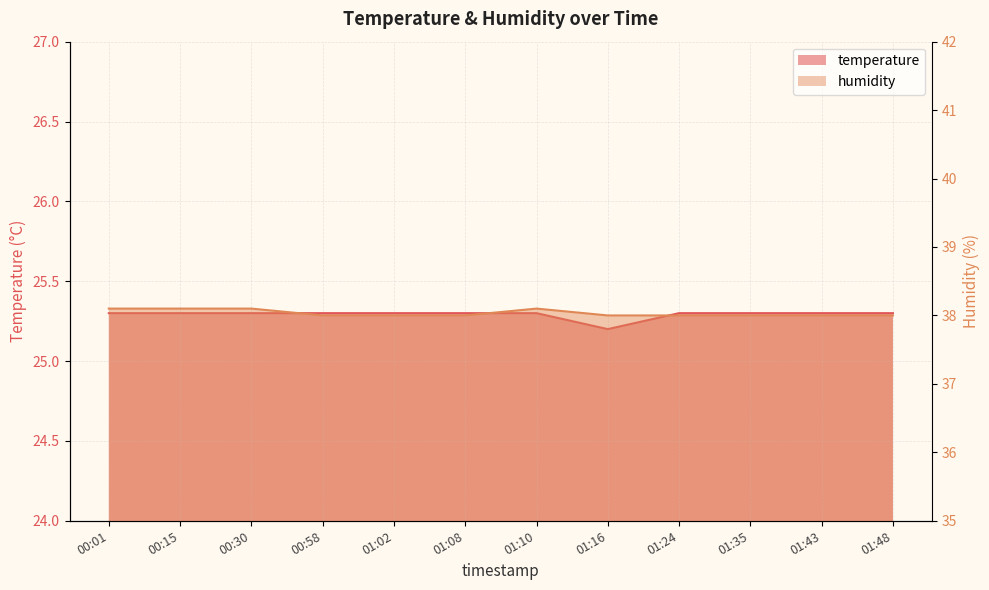

What is the difference between the highest and lowest values at 01:43?

12.7